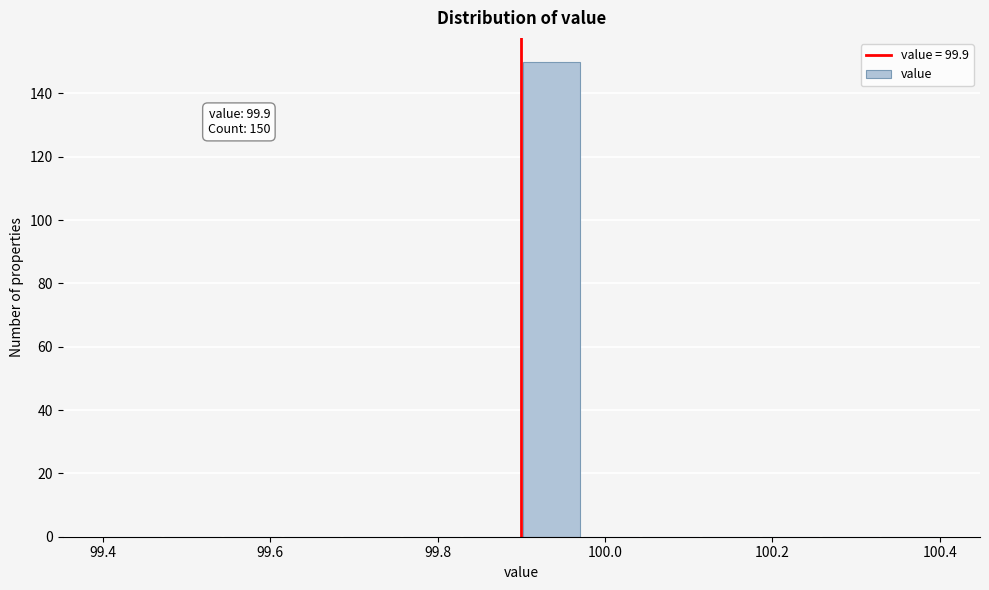

Read against the x-axis, roughly where is the centre of the tallest bar?

99.94